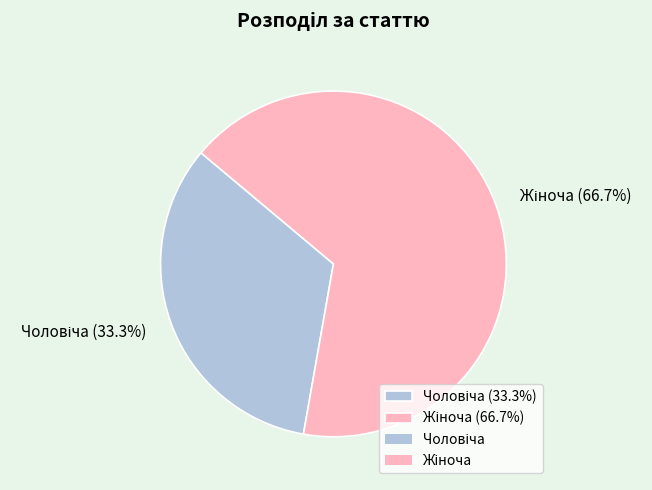

Does any single category account for the majority?

Yes